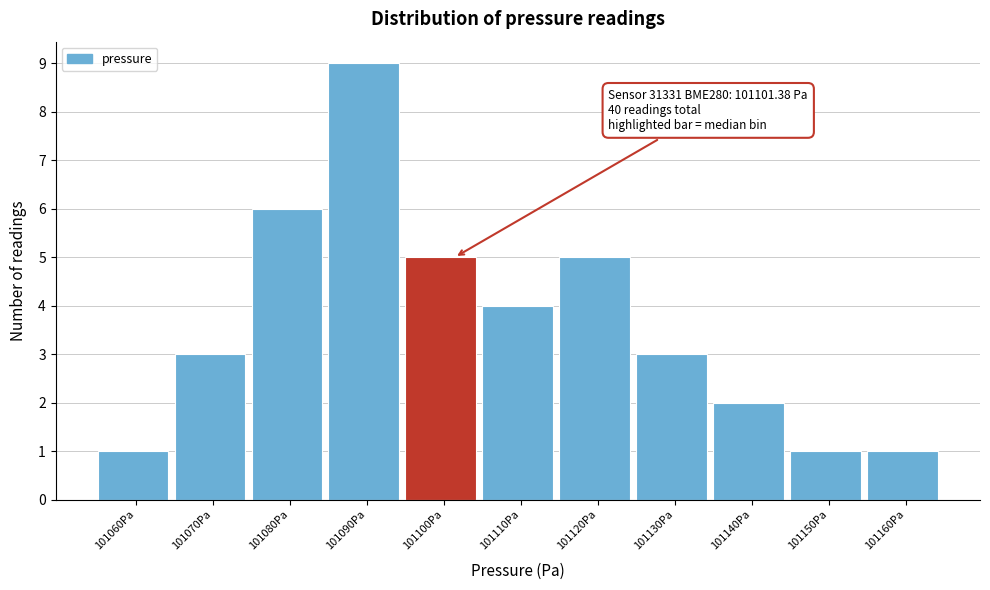

Reading left to right, what are all the values shown in this chart?

101060Pa=1	101070Pa=3	101080Pa=6	101090Pa=9	101100Pa=5	101110Pa=4	101120Pa=5	101130Pa=3	101140Pa=2	101150Pa=1	101160Pa=1